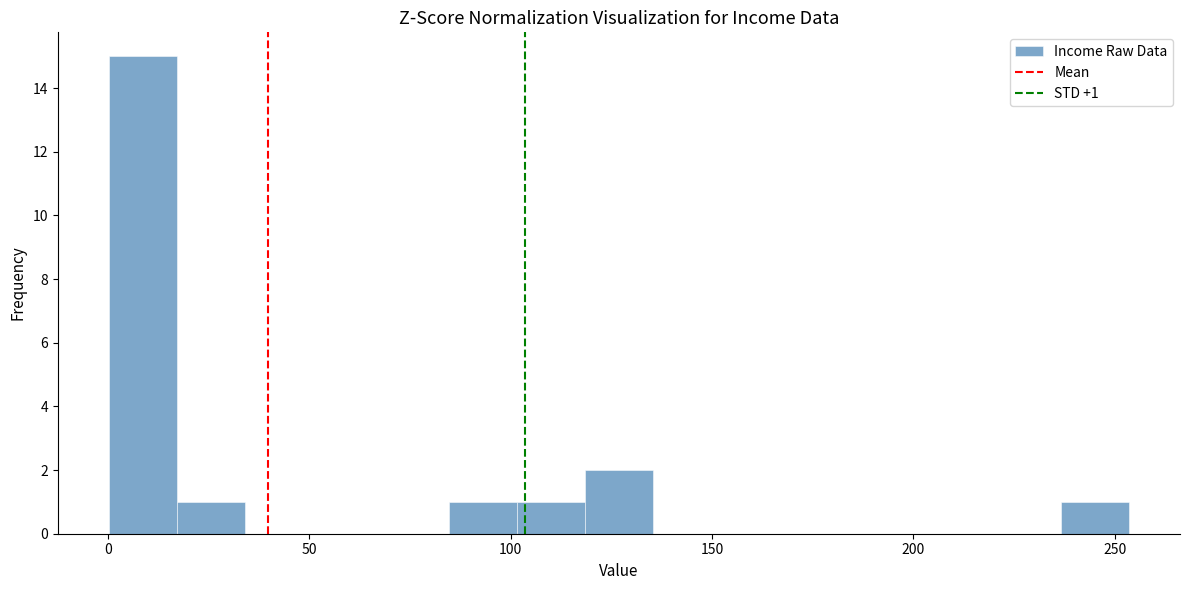

Around what value on the x-axis is the tallest bar? Give the approximate position of its centre, as read against the axis.

10